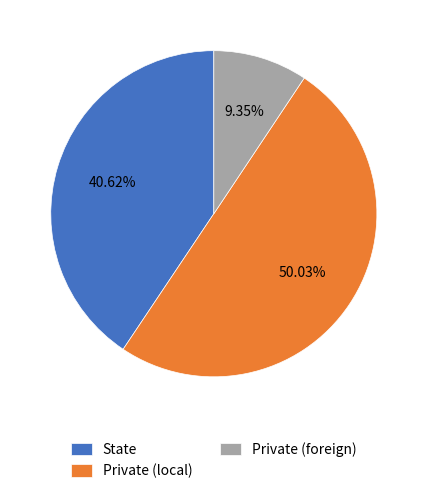

To the nearest percent, what is the combined percentage of Private (local) and Private (foreign)?

59%